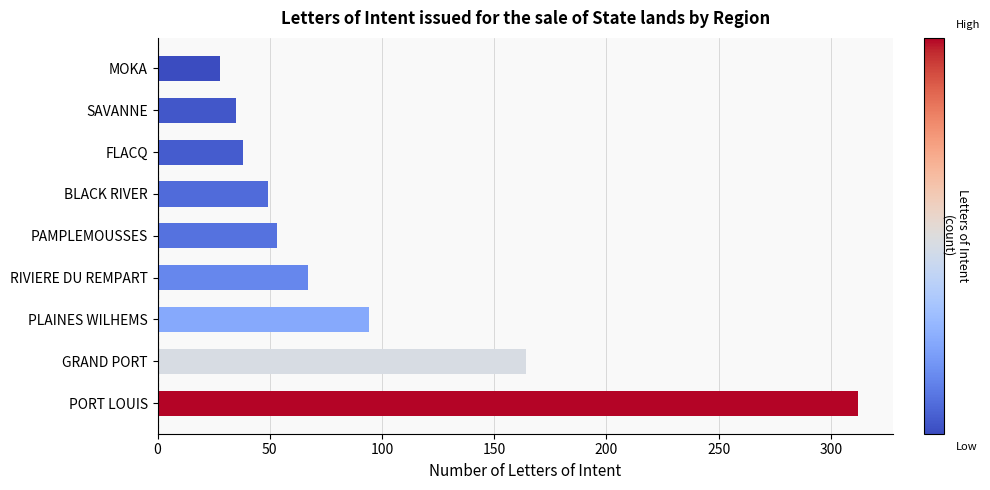

What is the change in value from RIVIERE DU REMPART to PAMPLEMOUSSES?

-14